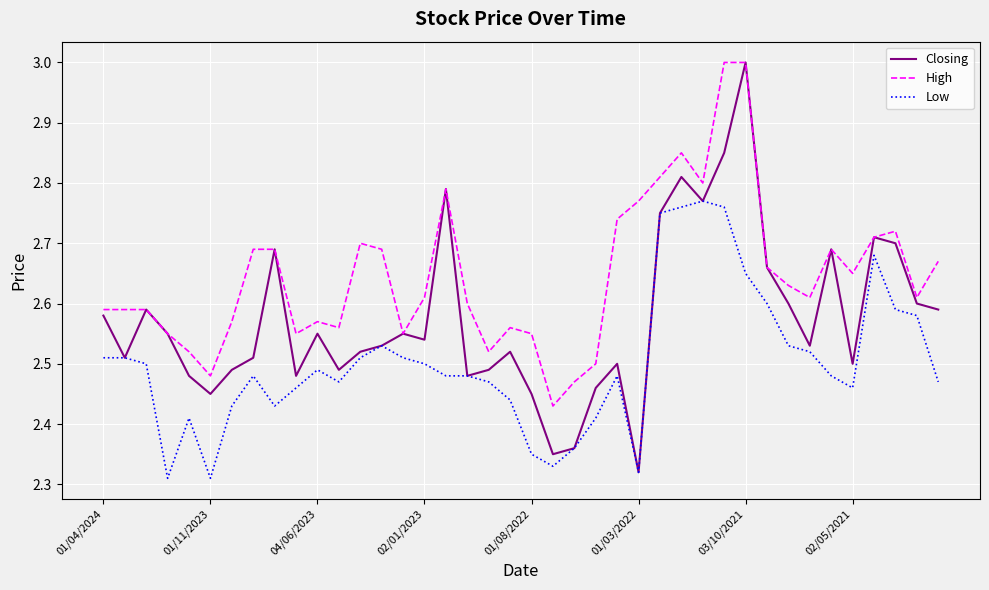

Which series has the largest total across all categories?

High